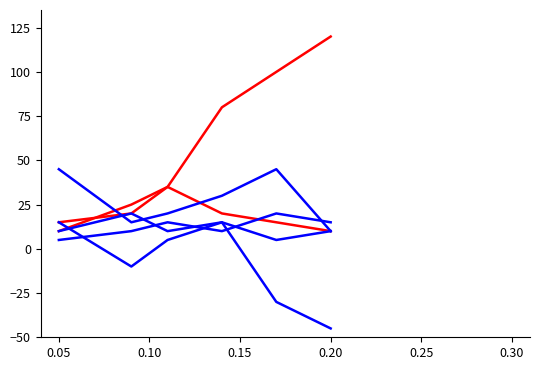

Does the chart display data point markers on the line(s)?

No